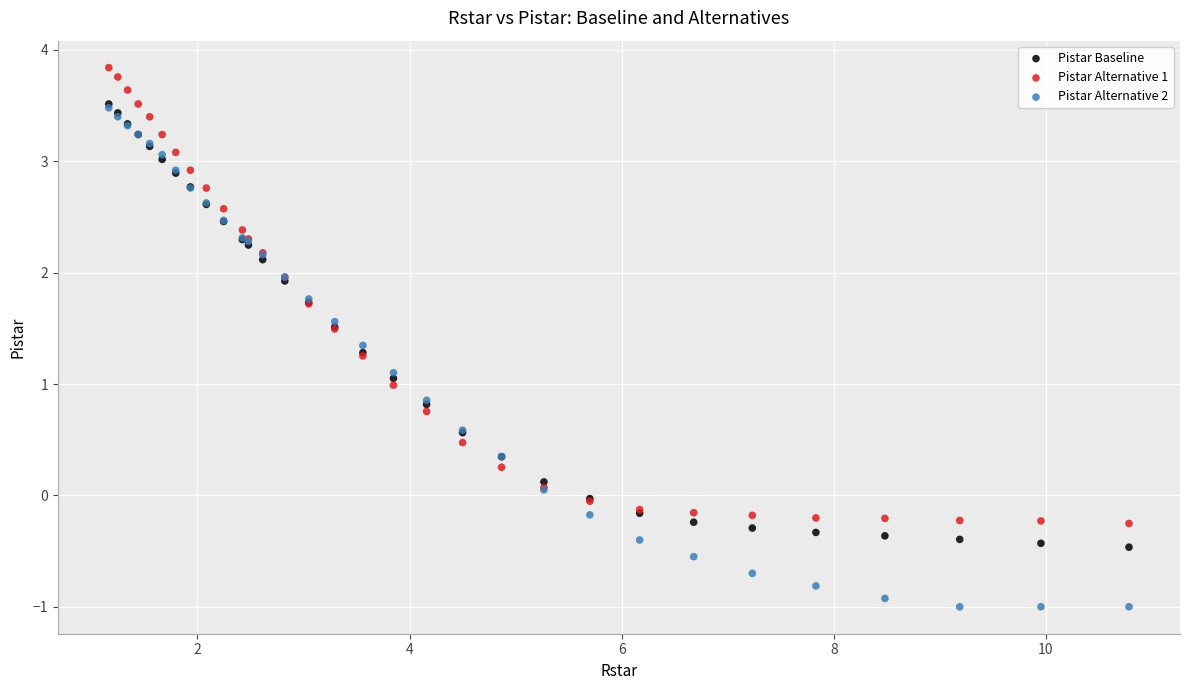

Which series reaches the minimum Y coordinate?

Pistar Alternative 2